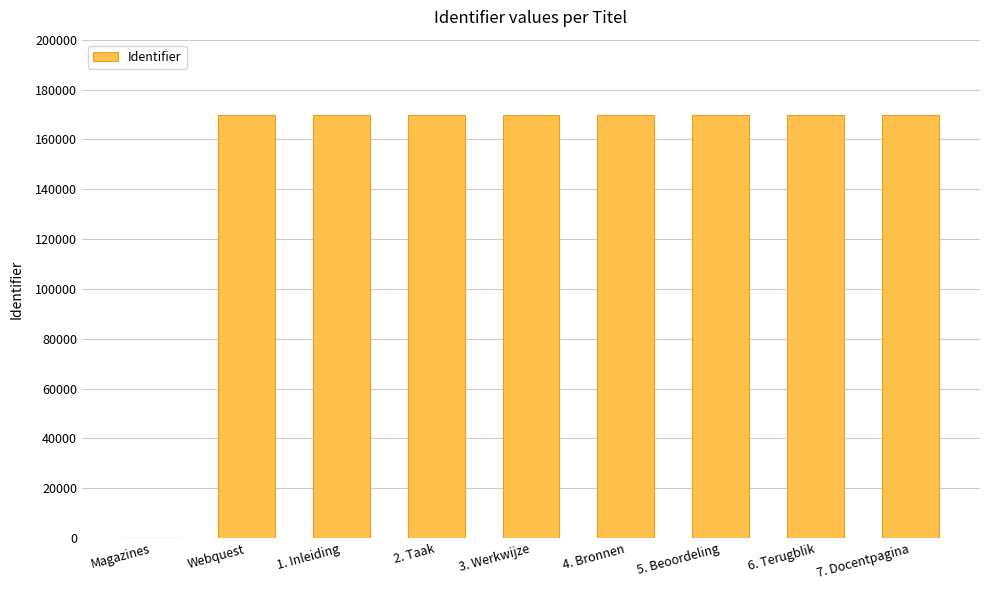

Count the number of data series in this chart.

1